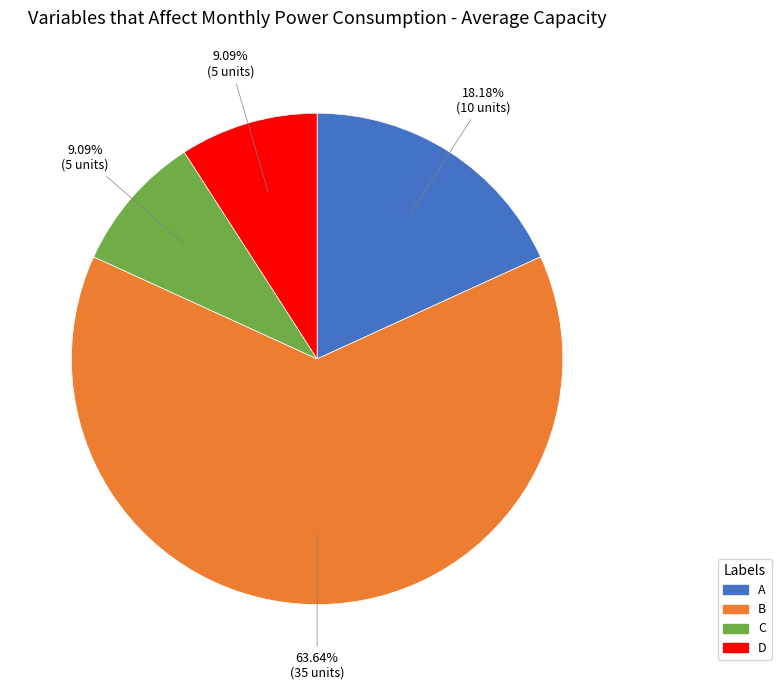

What is the largest slice in the pie chart?

B